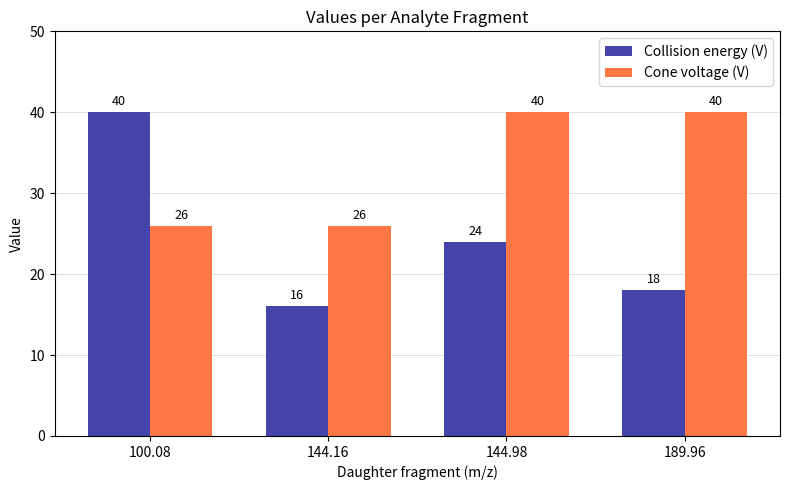

What is the sum of the Cone voltage (V) values at 189.96 and 100.08?

66